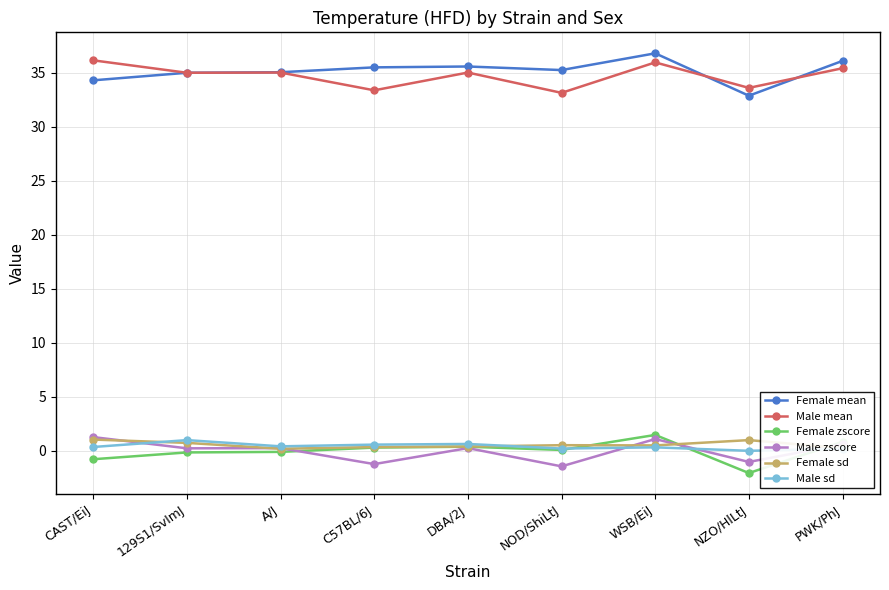

Which label corresponds to the largest value in the chart?

WSB/EiJ